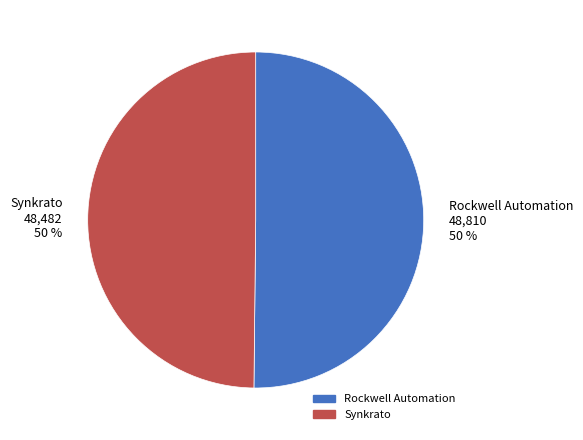

True or false: Rockwell Automation accounts for 60% of the total.

False